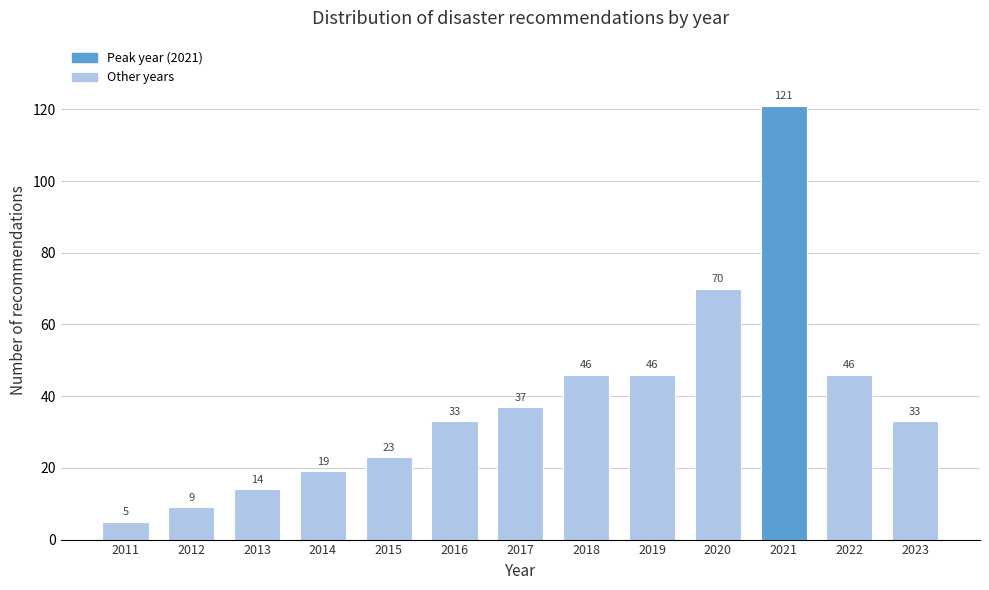

Reading left to right, transcribe all the data shown in this chart.

2011=5	2012=9	2013=14	2014=19	2015=23	2016=33	2017=37	2018=46	2019=46	2020=70	2021=121	2022=46	2023=33